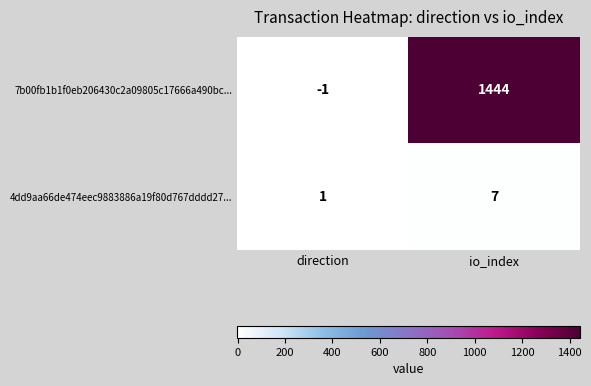

What is the average value of the 7b00fb1b1f0eb206430c2a09805c17666a490bc... series?

722